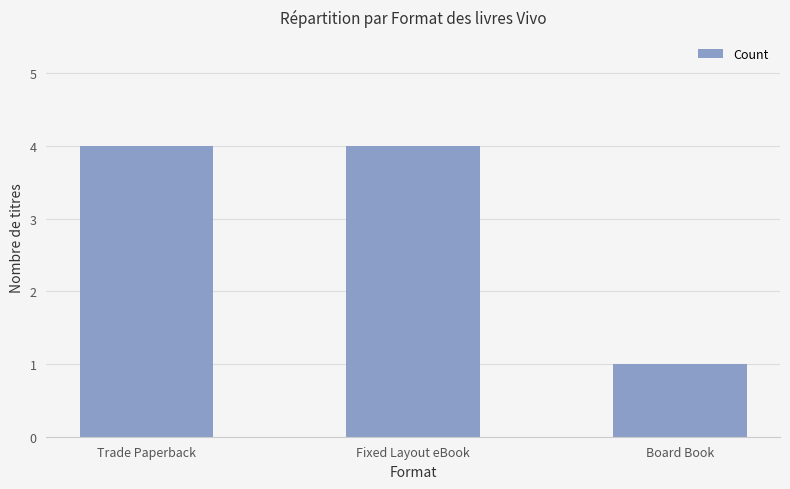

The chart shows a value of 2 at Trade Paperback. True or false?

False